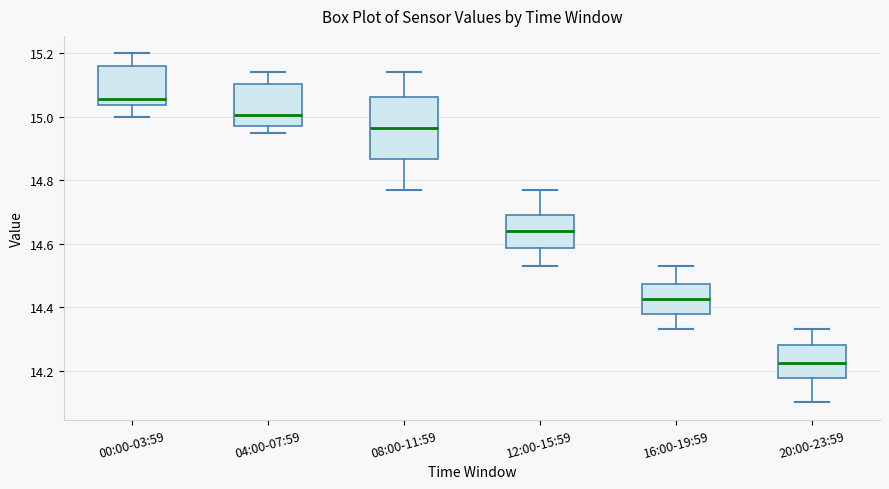

Reading left to right, transcribe this box plot: for each box, give where its median line is, the range the box spans, and where its two whiskers end, as read against the y-axis. The values are not printed on the chart, so give them approximately, as read against the axis.

00:00-03:59: median 15.06, box 15.04 to 15.16, whiskers 15.00 to 15.20
04:00-07:59: median 15.00, box 14.98 to 15.10, whiskers 14.96 to 15.14
08:00-11:59: median 14.96, box 14.86 to 15.06, whiskers 14.78 to 15.14
12:00-15:59: median 14.64, box 14.58 to 14.70, whiskers 14.54 to 14.78
16:00-19:59: median 14.42, box 14.38 to 14.48, whiskers 14.34 to 14.54
20:00-23:59: median 14.22, box 14.18 to 14.28, whiskers 14.10 to 14.34